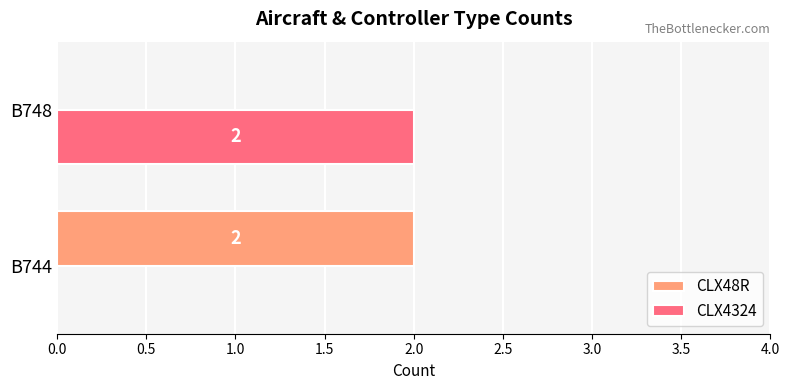

Is it true that CLX48R equals 0 at B748?

True